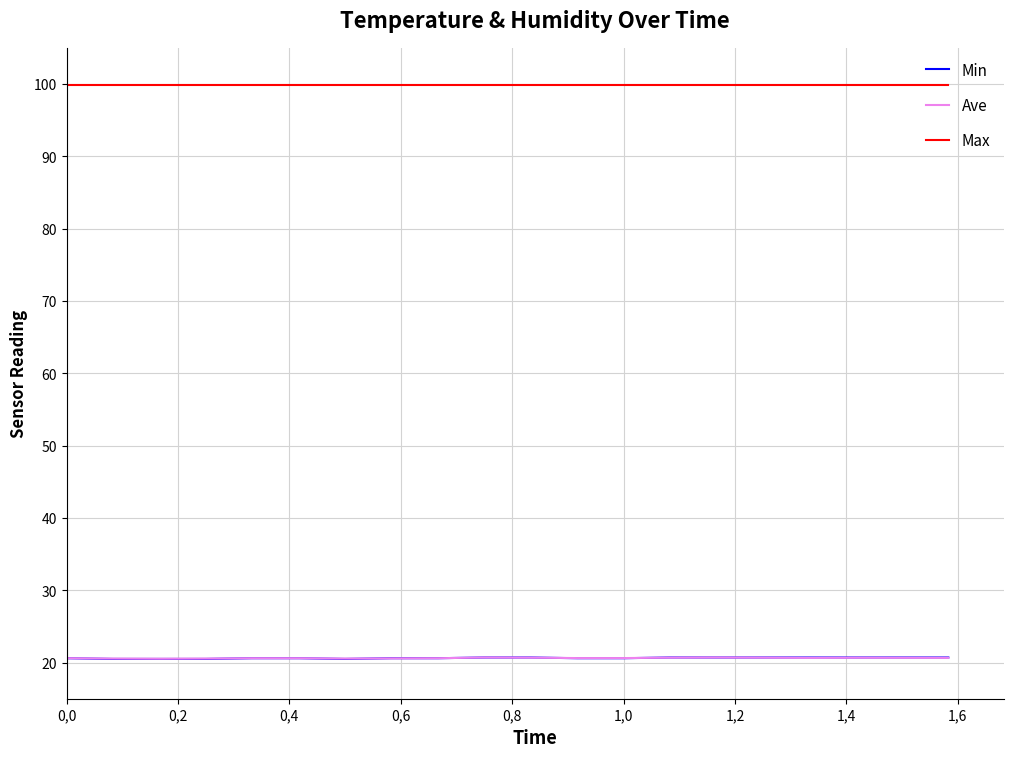

What is the greatest value displayed?

99.9